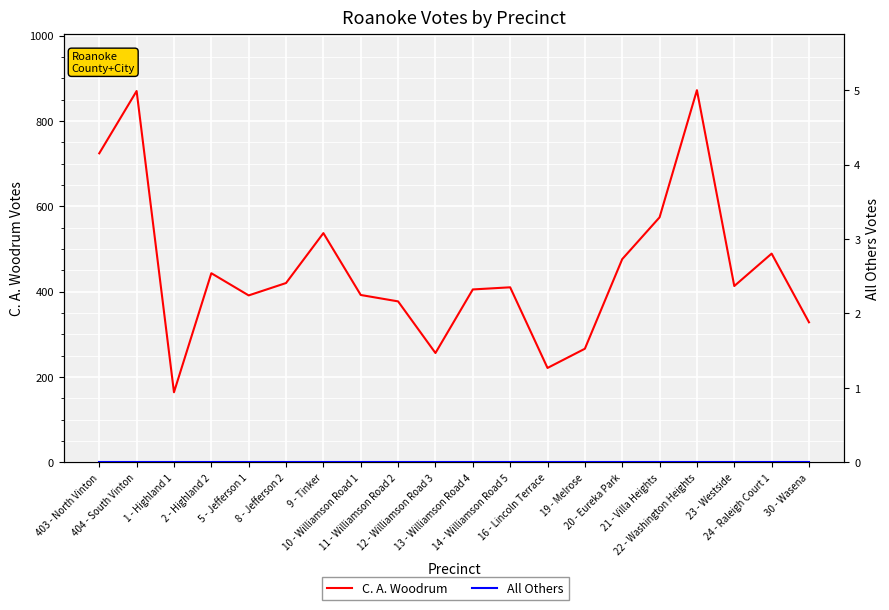

Where is All Others nearest to the value 0?

403 - North Vinton